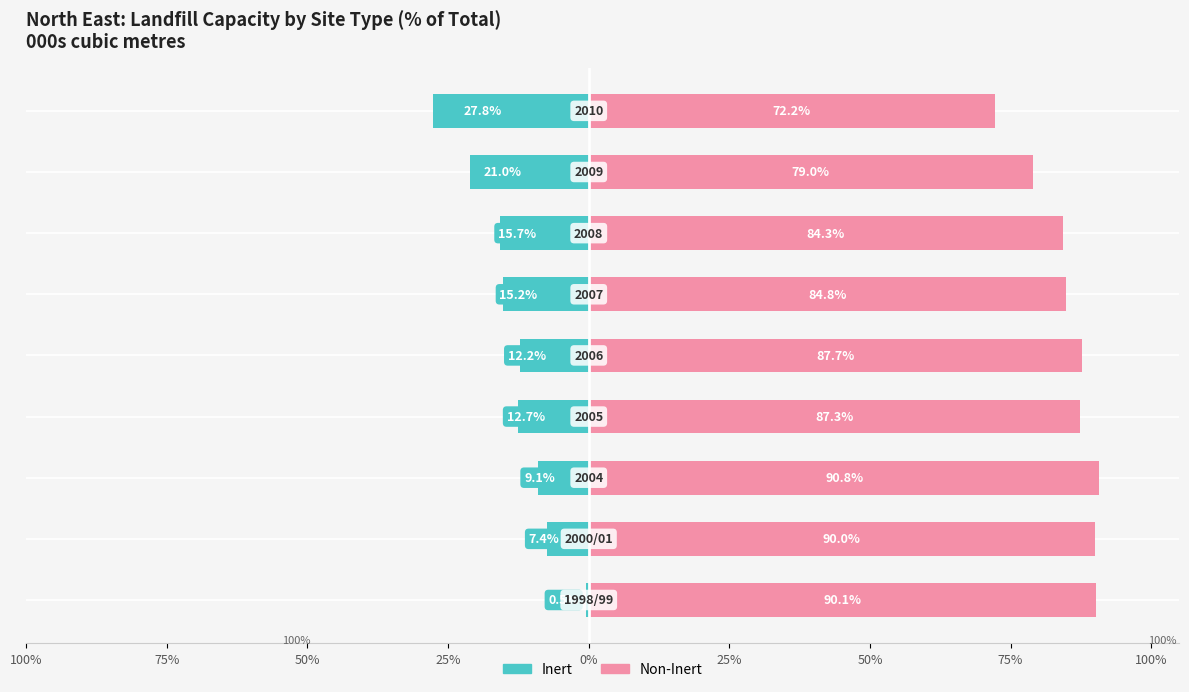

Count the number of data series in this chart.

2